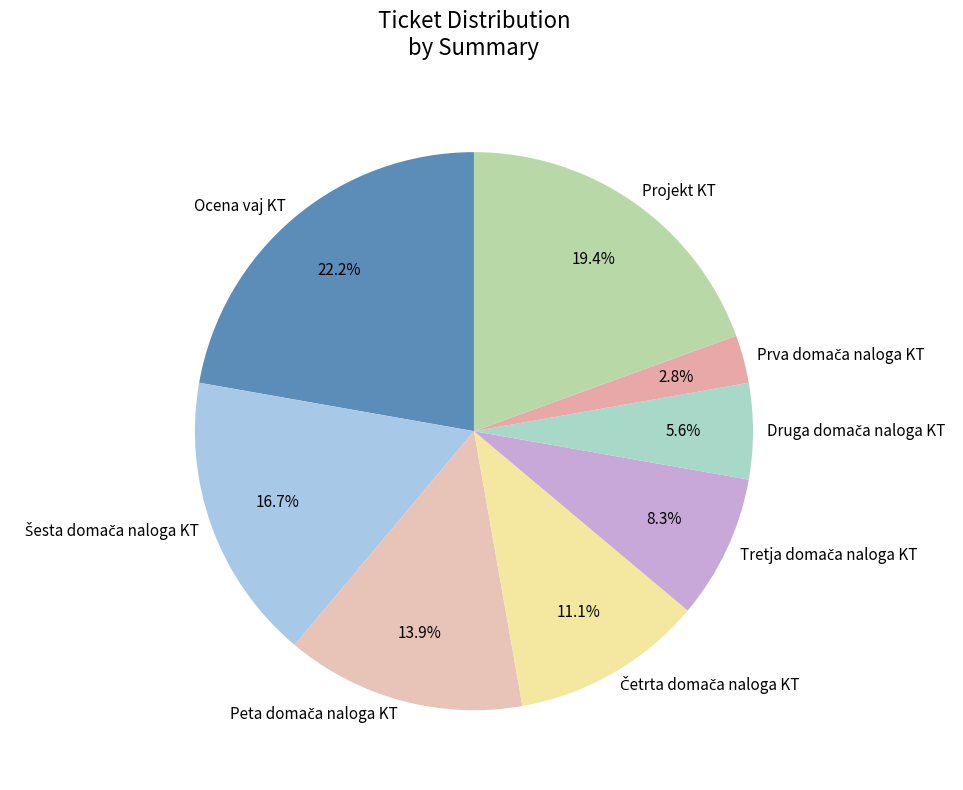

Is there a majority slice in this chart?

No